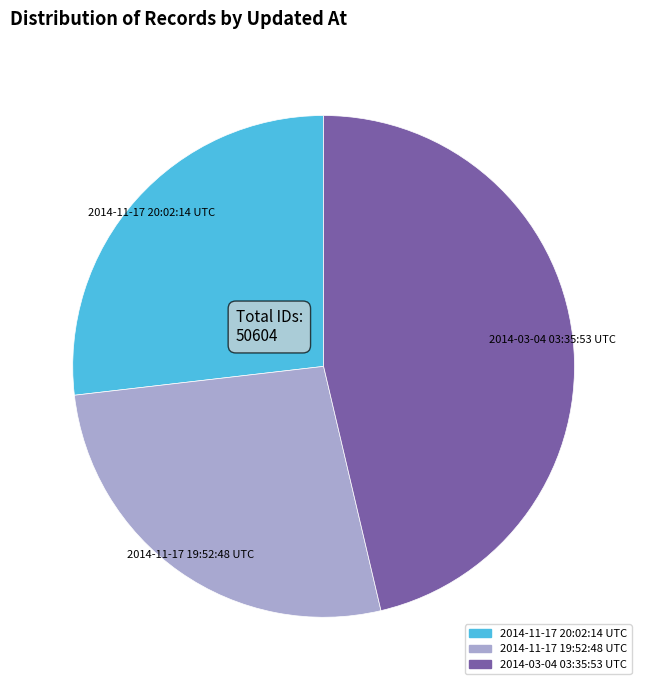

Which category has the biggest portion of the pie?

2014-03-04 03:35:53 UTC